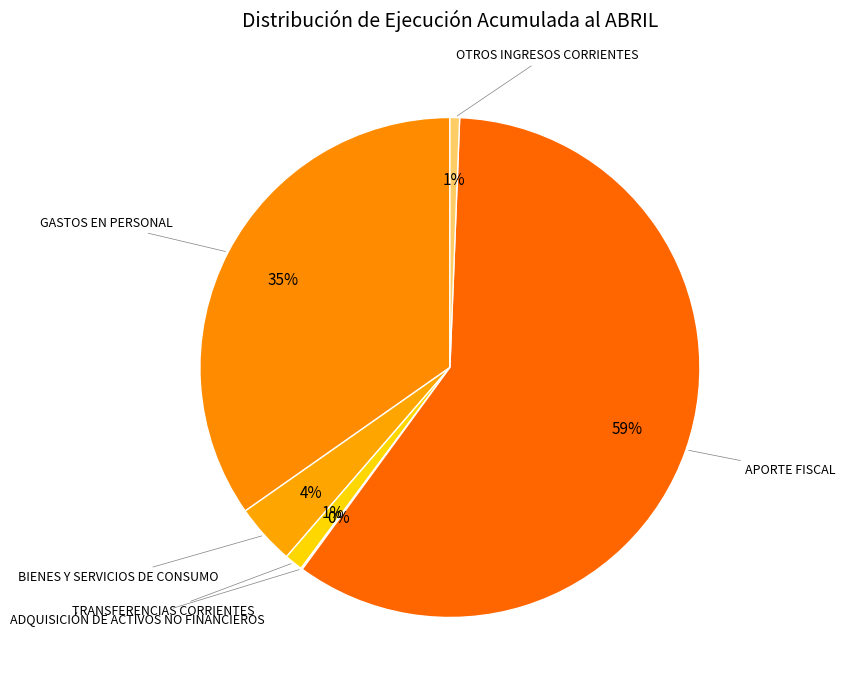

Is there a majority slice in this chart?

Yes